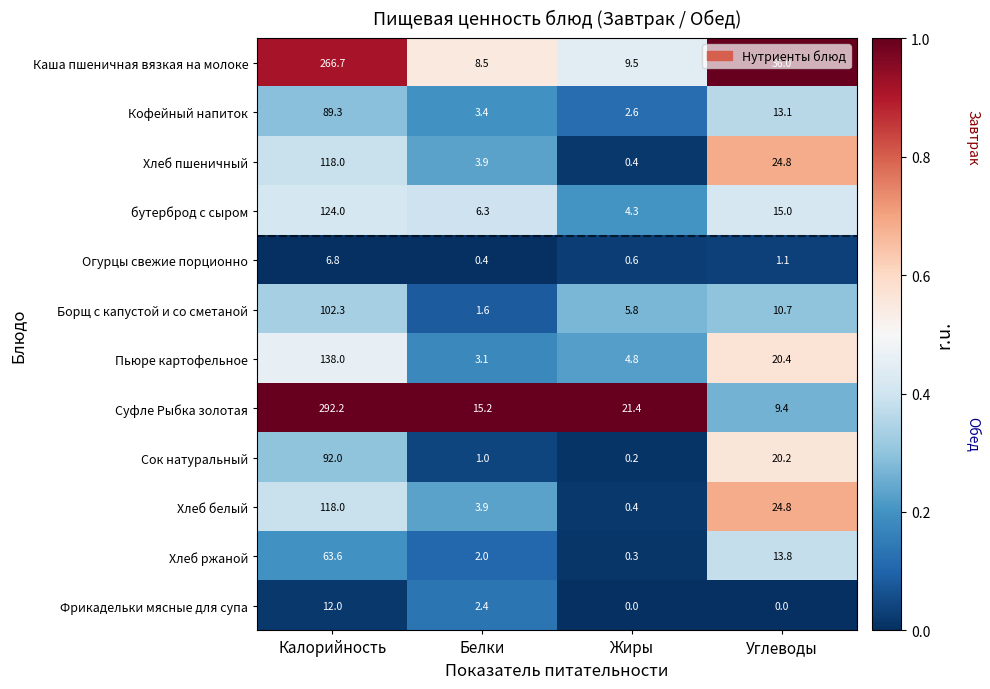

At how many categories does at least one series exceed 0?

4